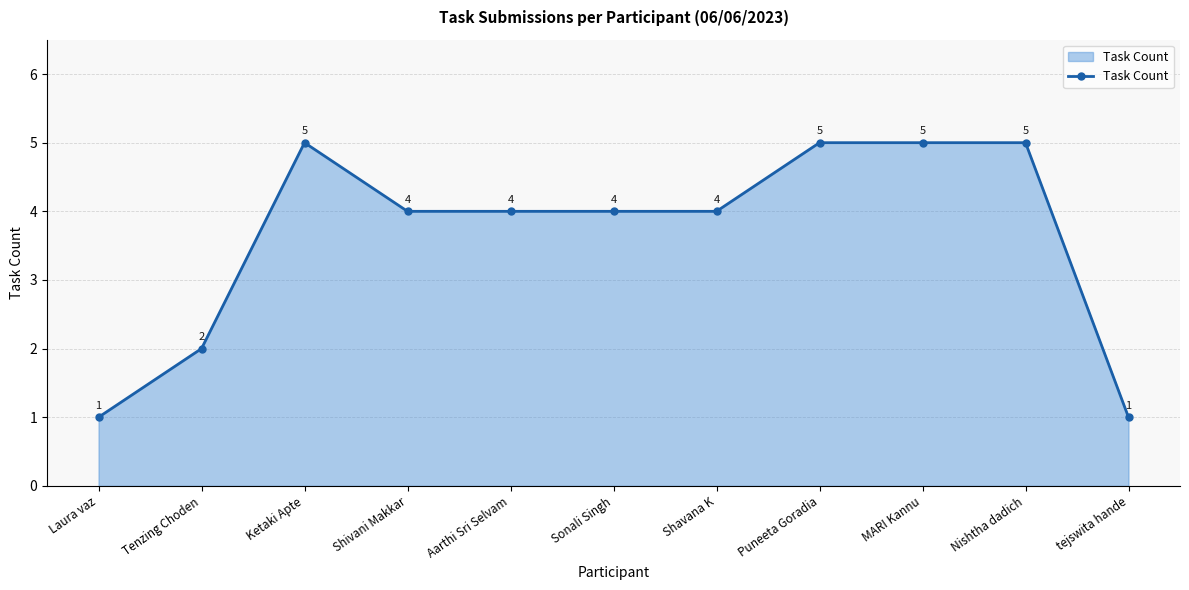

What is the difference between the values at MARI Kannu and tejswita hande?

4